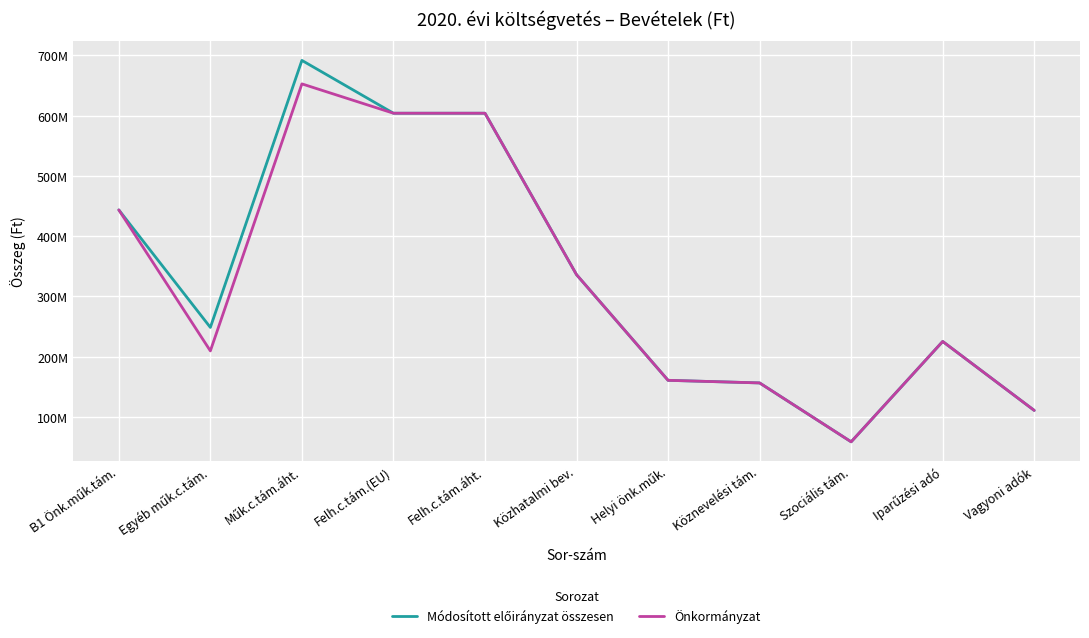

Which label corresponds to the smallest value in the chart?

Szociális tám.